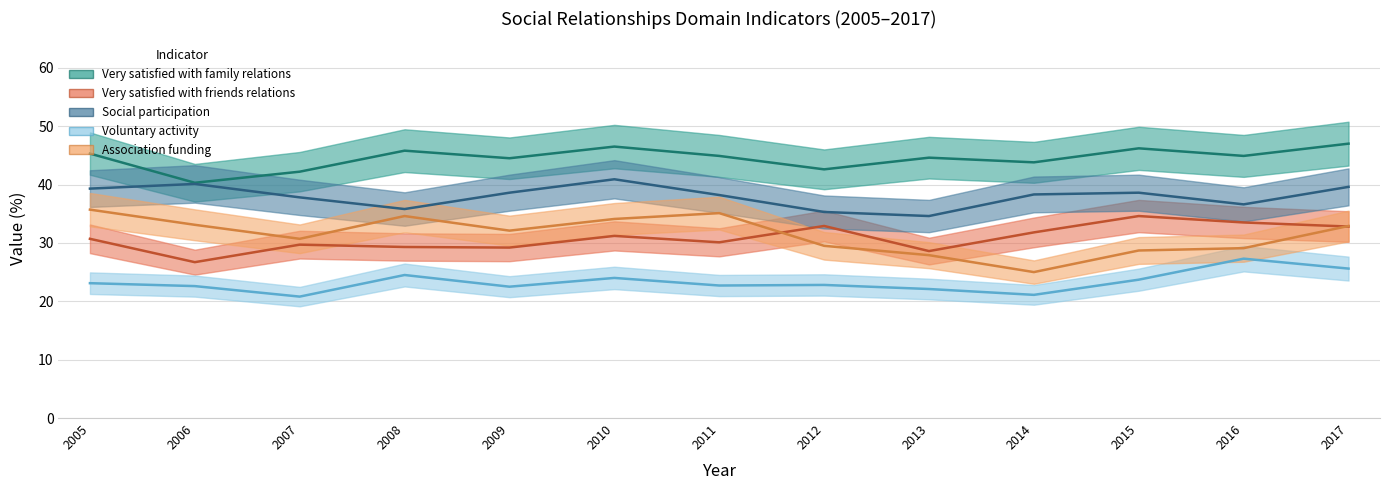

Reading left to right, what are all the values shown in this chart?

Very satisfied with family relations: 45.3	40.3	42.2	45.8	44.5	46.5	44.9	42.6	44.6	43.8	46.2	44.9	47.0
Very satisfied with friends relations: 30.7	26.7	29.7	29.3	29.2	31.2	30.1	32.9	28.6	31.8	34.6	33.5	32.8
Social participation: 39.3	40.1	37.8	35.8	38.6	40.9	38.2	35.3	34.6	38.3	38.6	36.6	39.6
Voluntary activity: 23.1	22.6	20.8	24.5	22.5	24.0	22.7	22.8	22.1	21.1	23.7	27.3	25.6
Association funding: 35.7	33.1	30.7	34.6	32.1	34.1	35.1	29.5	27.9	25.0	28.7	29.1	32.9